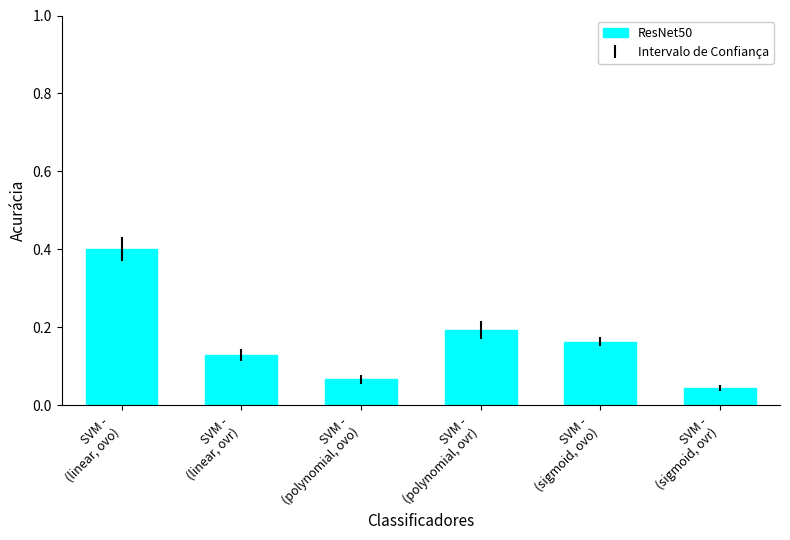

What is the change in value from SVM -
(sigmoid, ovo) to SVM -
(sigmoid, ovr)?

-0.1